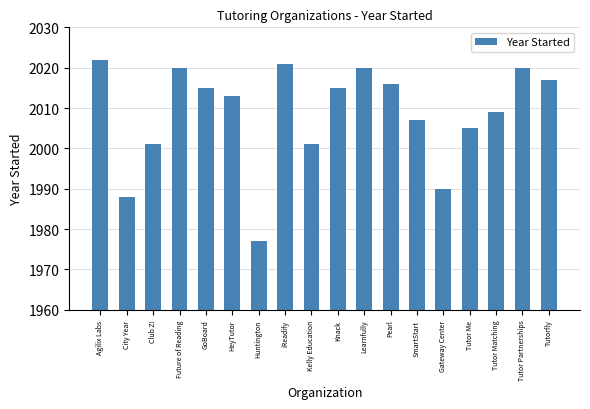

Which label corresponds to the largest value in the chart?

Agilix Labs